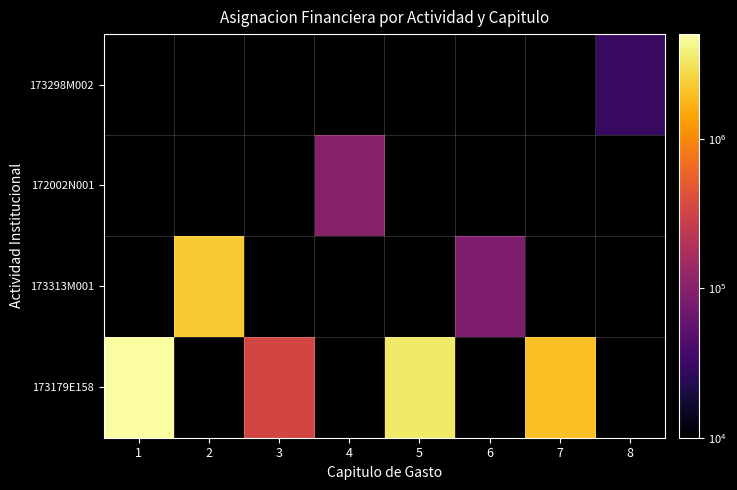

The value of 172002N001 at 4 is 100000.0. True or false?

True